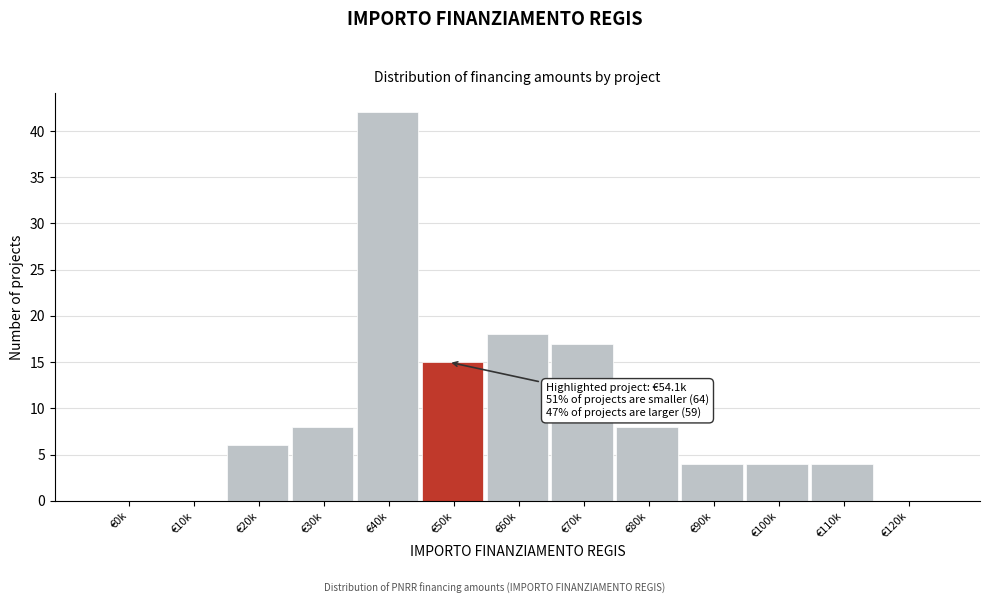

Reading right to left, extract all data points from this chart.

€120k=0	€110k=4	€100k=4	€90k=4	€80k=8	€70k=17	€60k=18	€50k=15	€40k=42	€30k=8	€20k=6	€10k=0	€0k=0